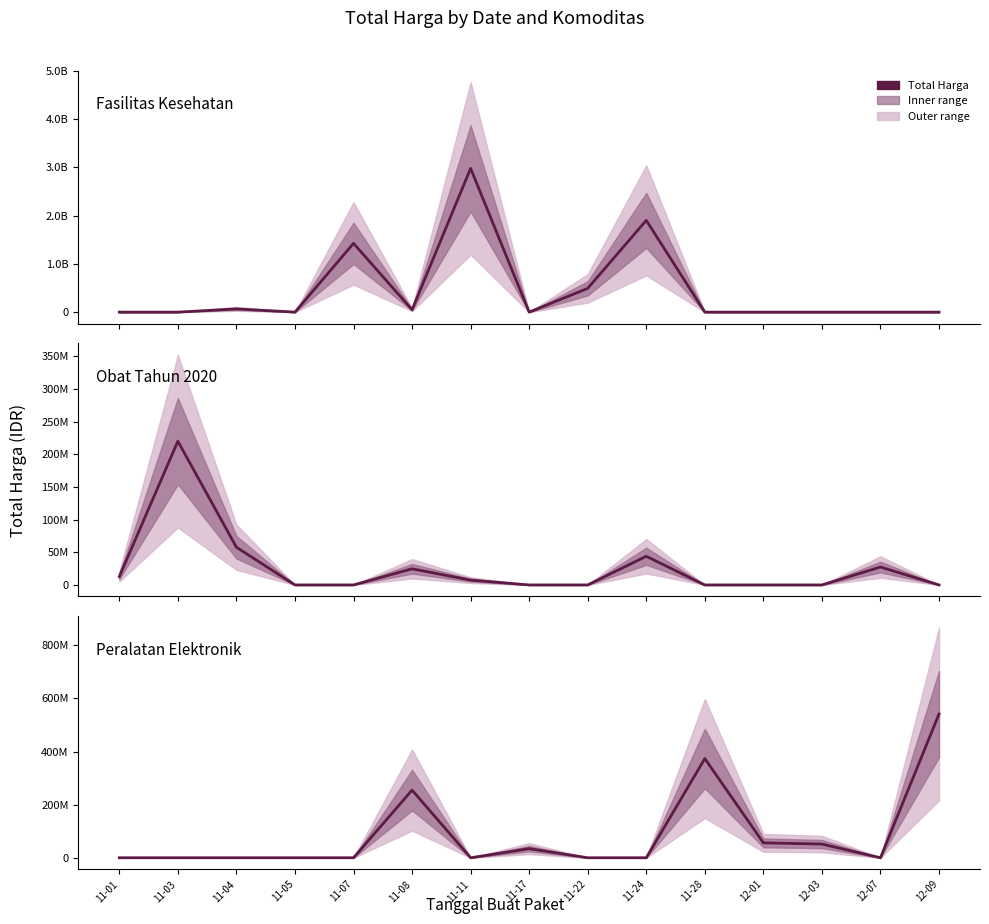

What is the total value across all series at 11-22?

493000000